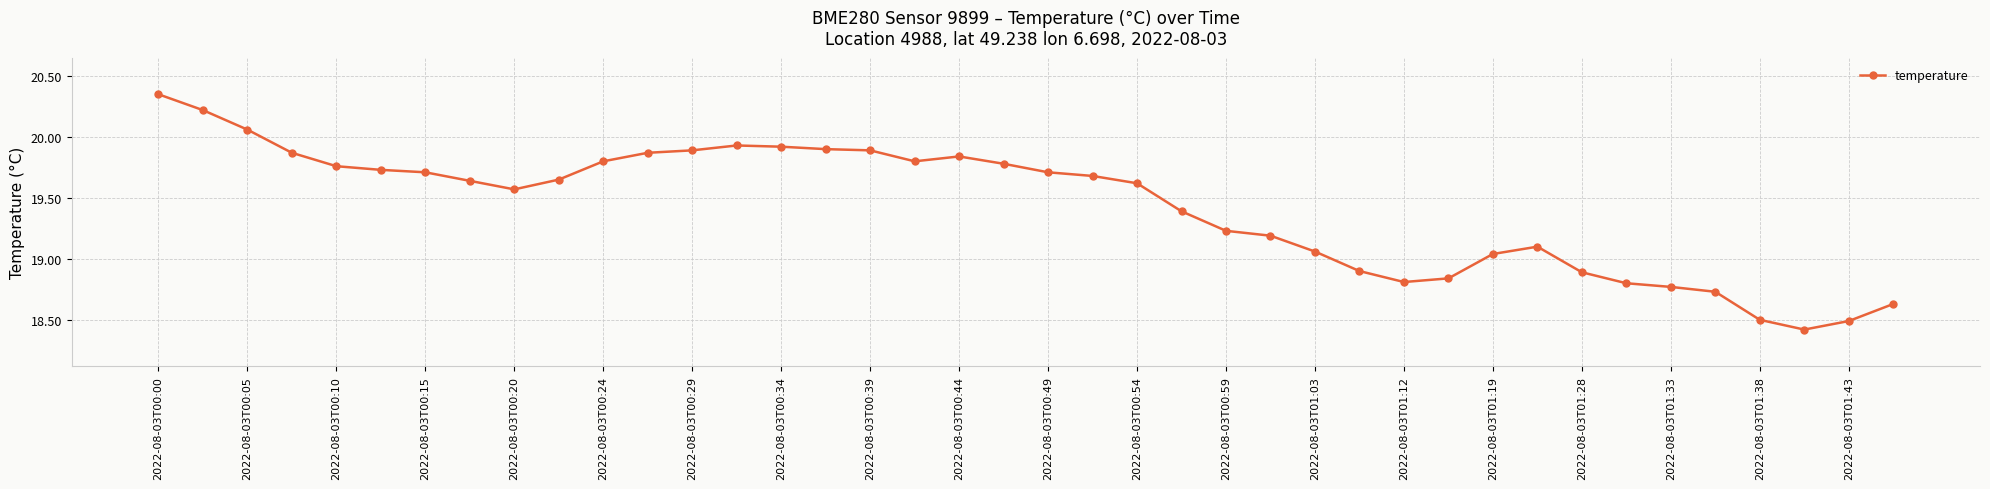

Count the number of data series in this chart.

1